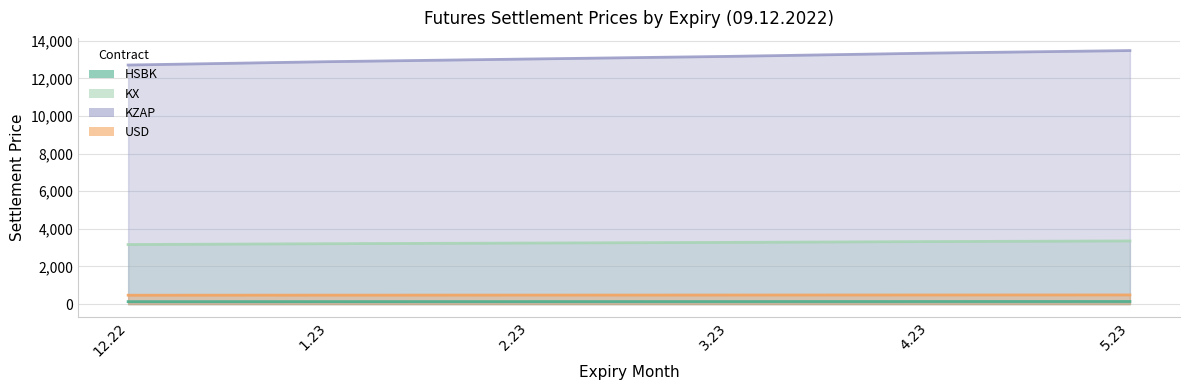

Where does the KX series first go above 3279?

3.23